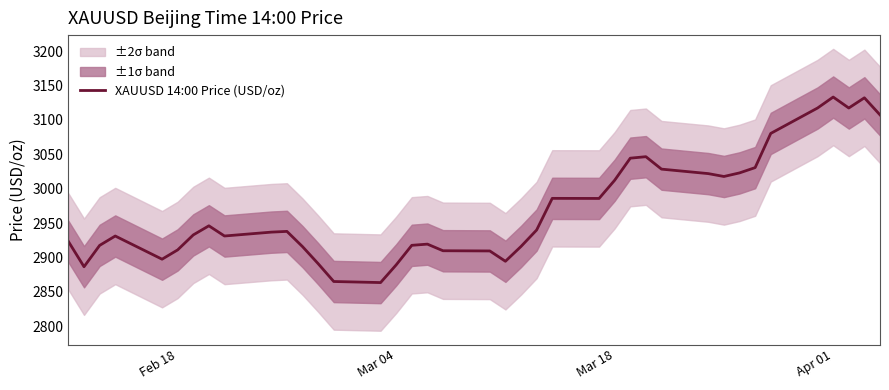

What is the lowest value of the XAUUSD 14:00 Price (USD/oz) series?

2863.6